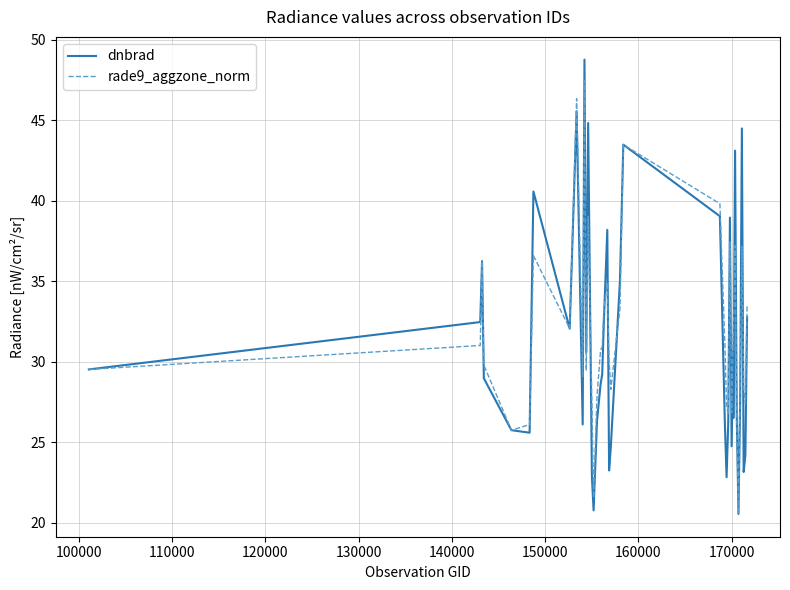

What are all the series names shown in the legend?

dnbrad, rade9_aggzone_norm